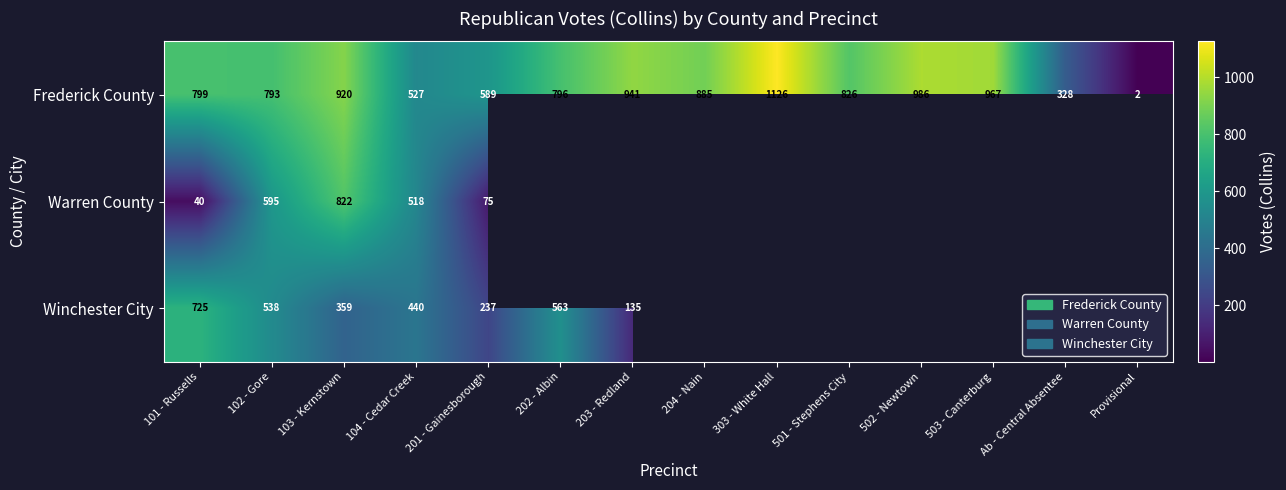

At how many categories does at least one series exceed 356?

12